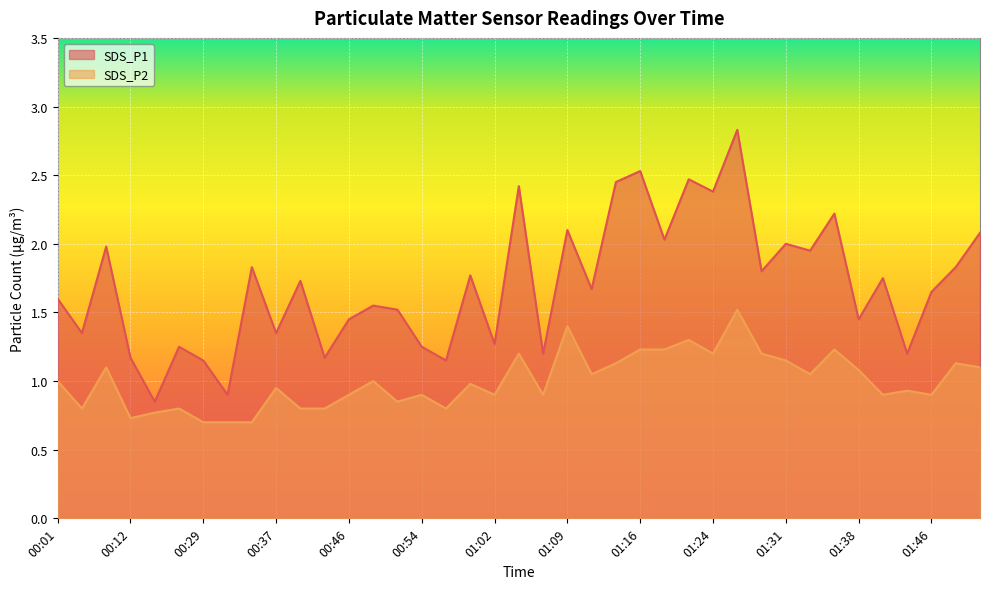

Read the SDS_P2 value at 01:14.

1.1